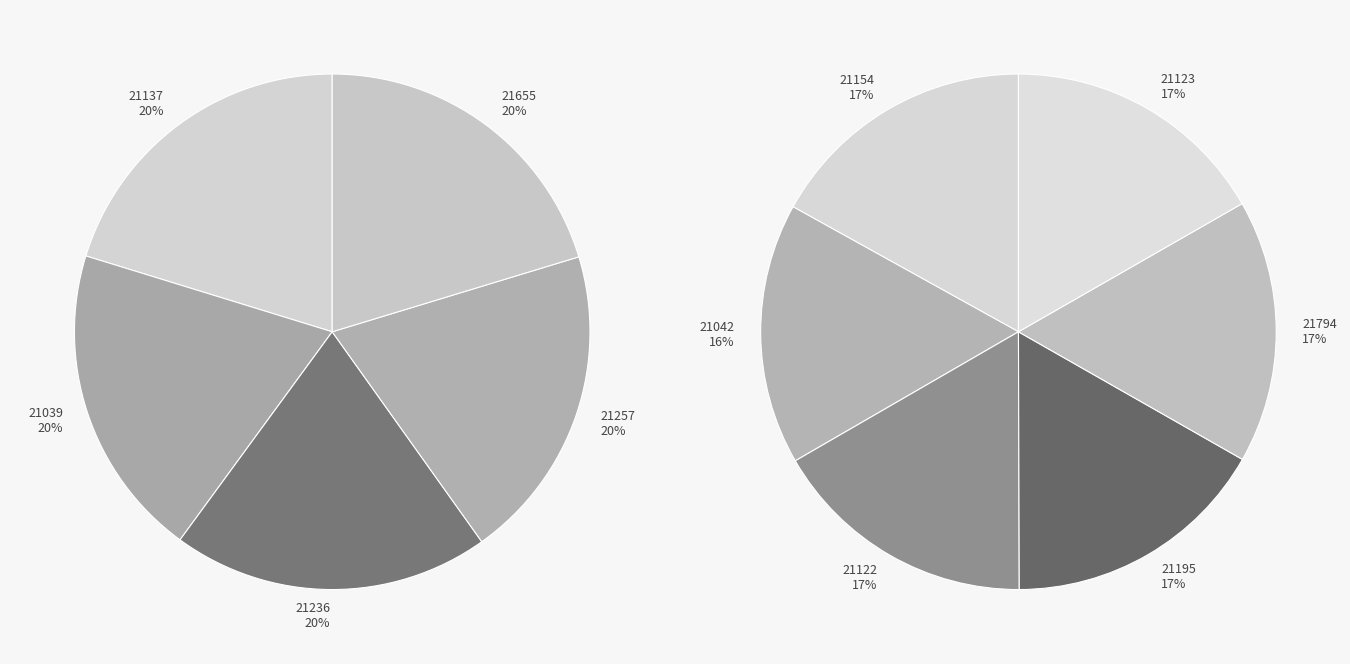

How many slices are in this pie chart?

11